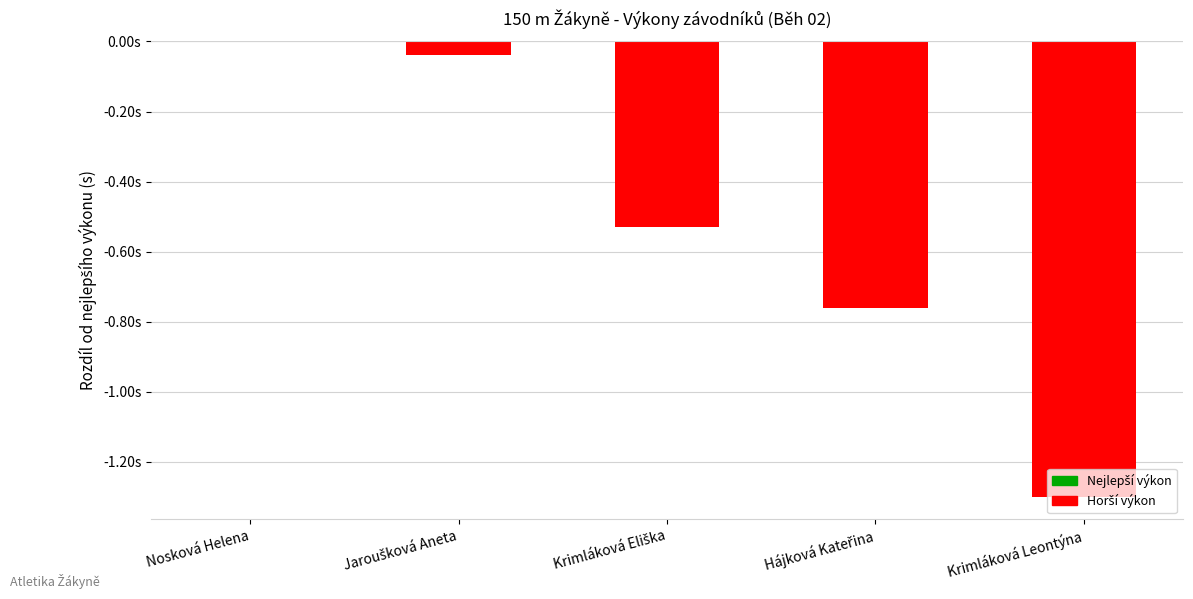

What is the difference between the second highest and second lowest values?

0.7